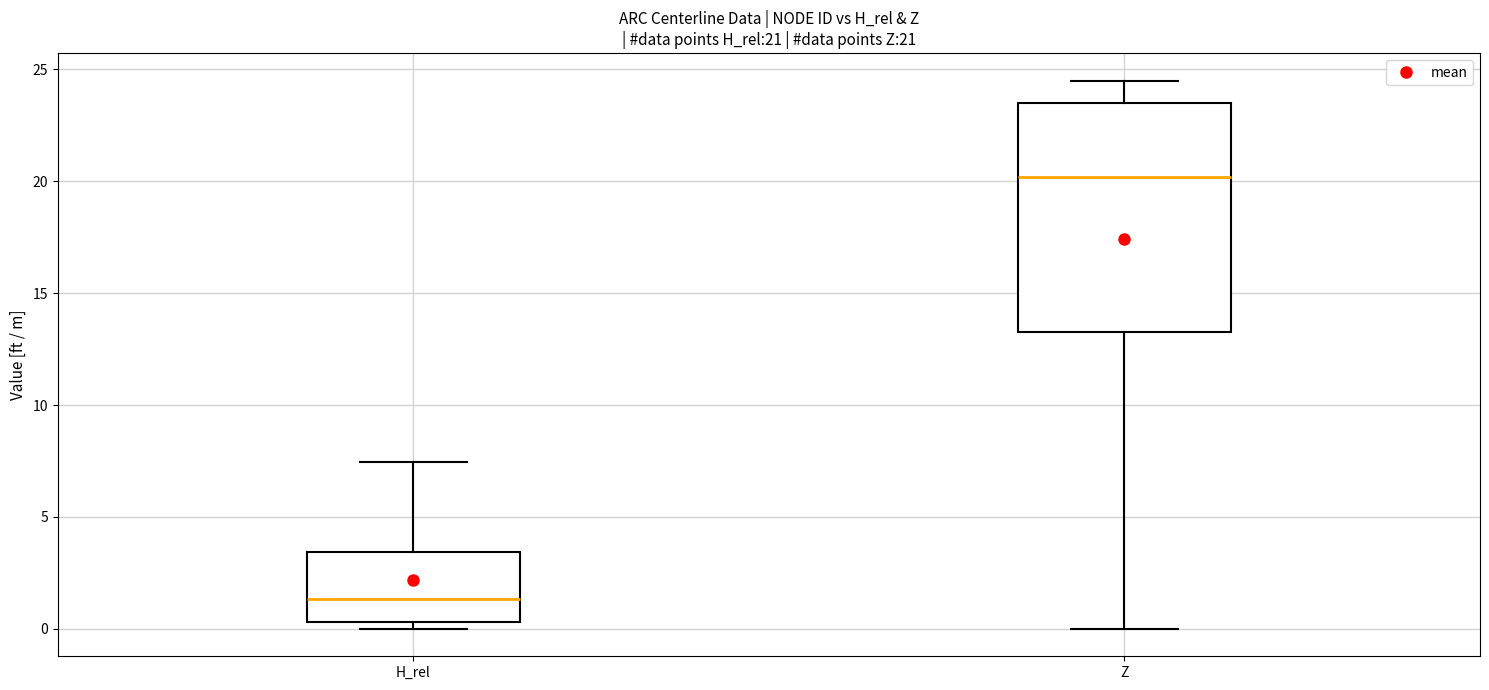

Which box is the tallest, from its lower edge to its upper edge?

Z